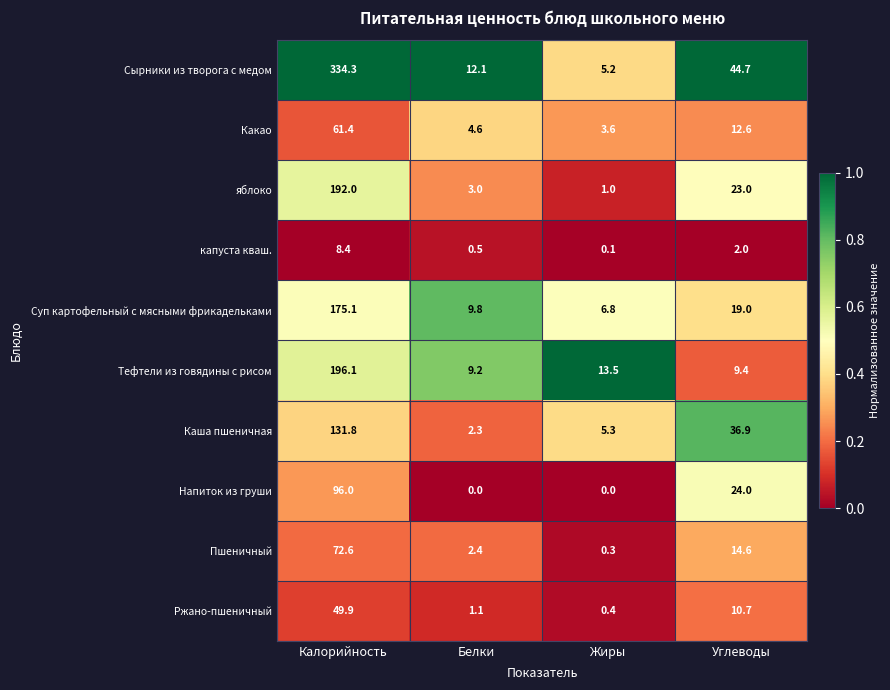

What is the difference between the maximum and second lowest values in the Суп картофельный с мясными фрикадельками series?

165.3